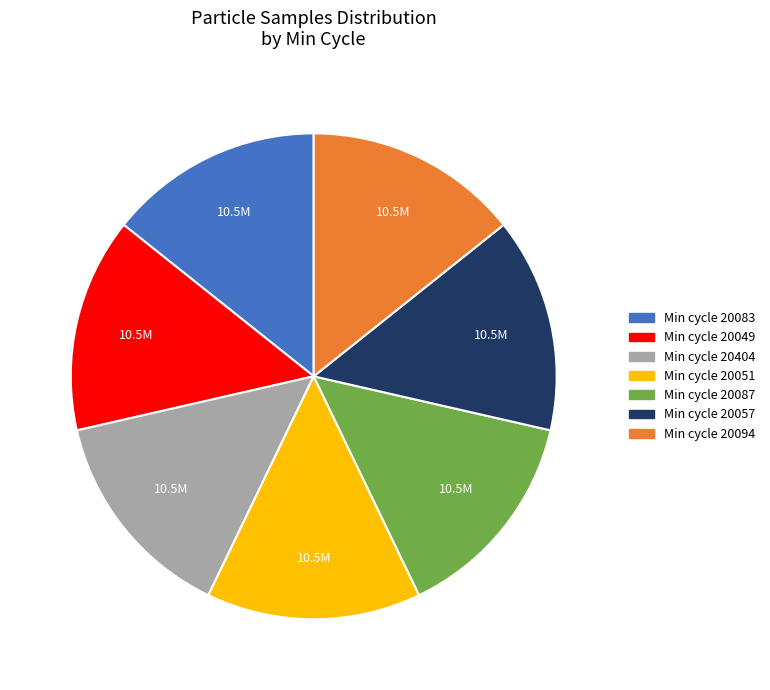

Does any single category account for the majority?

No